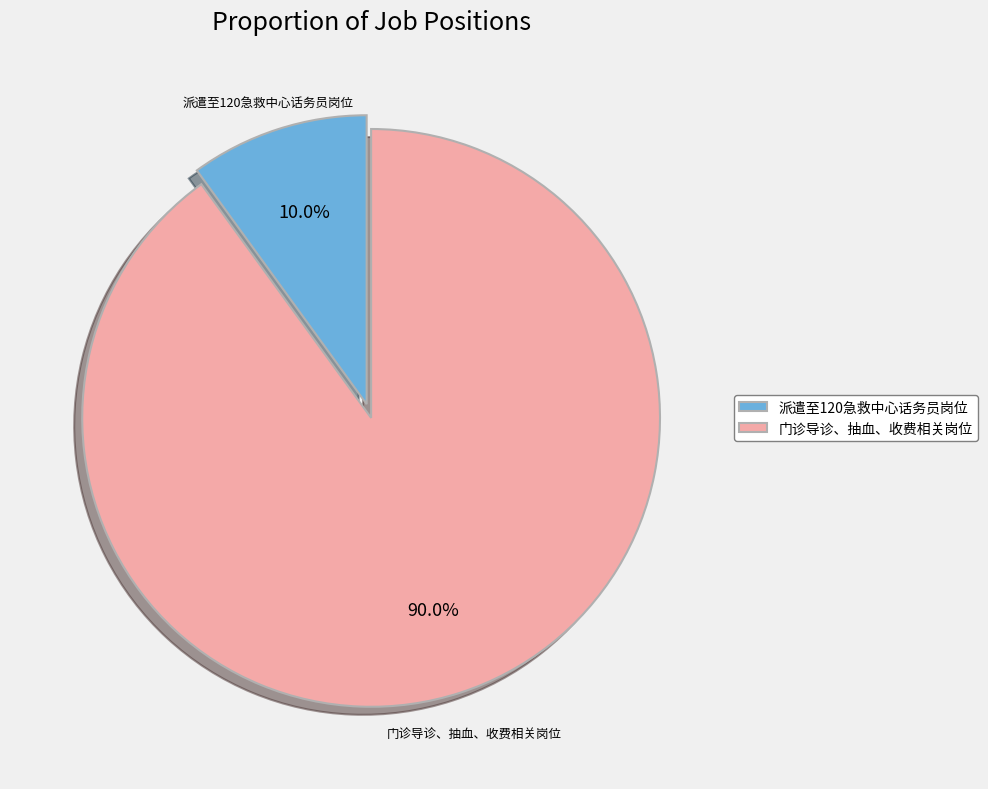

Is there any slice that represents more than half of the pie?

Yes